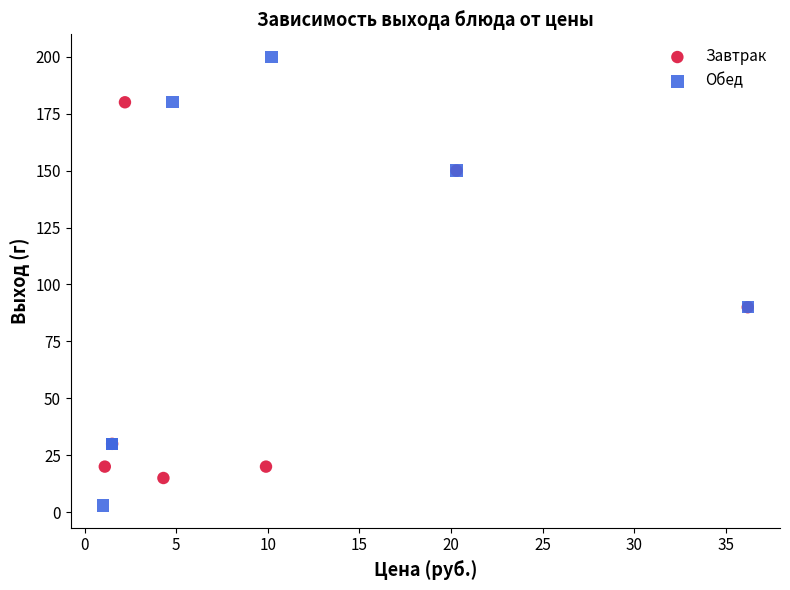

Which series contains the highest Y value?

Обед